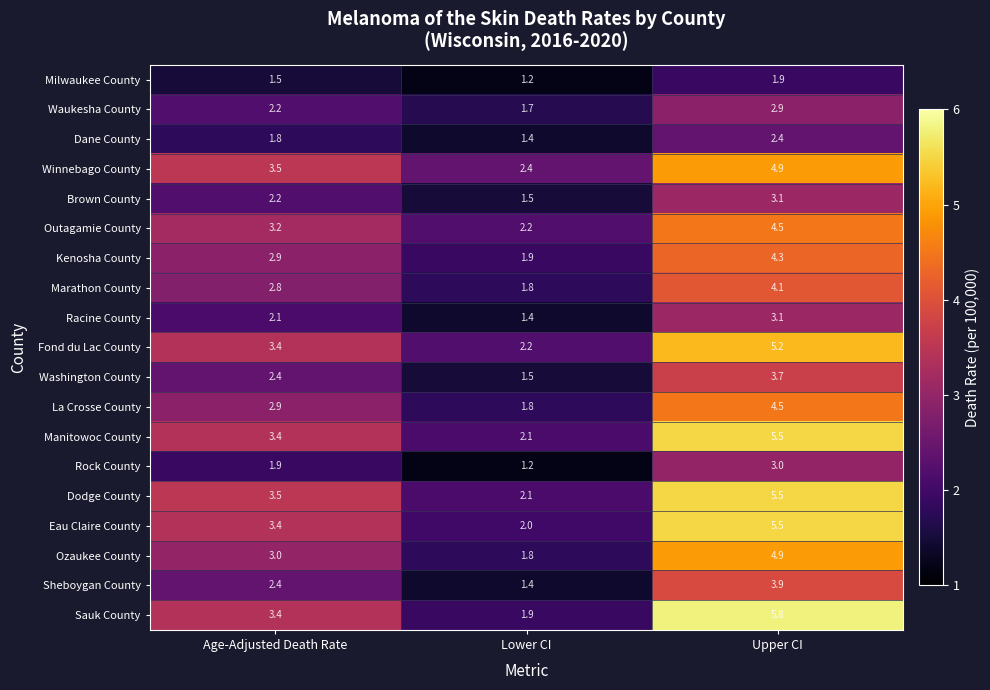

What is the spread (max minus min) of values at Upper CI?

3.9